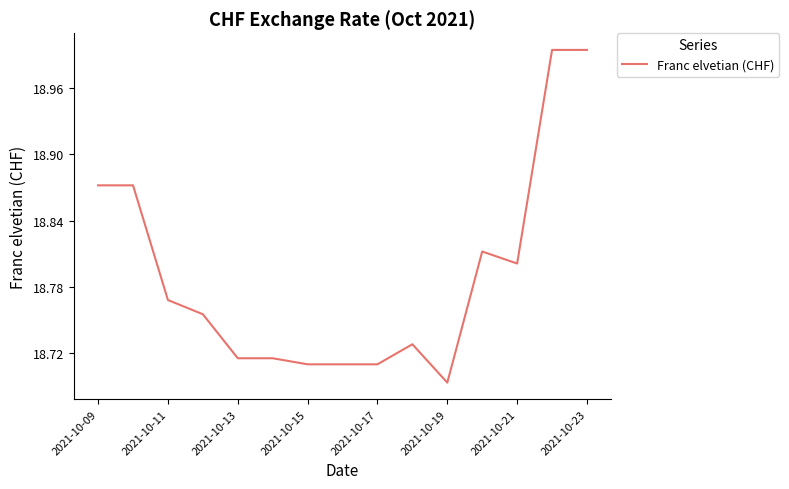

What is the difference between the second highest and second lowest values?

0.3